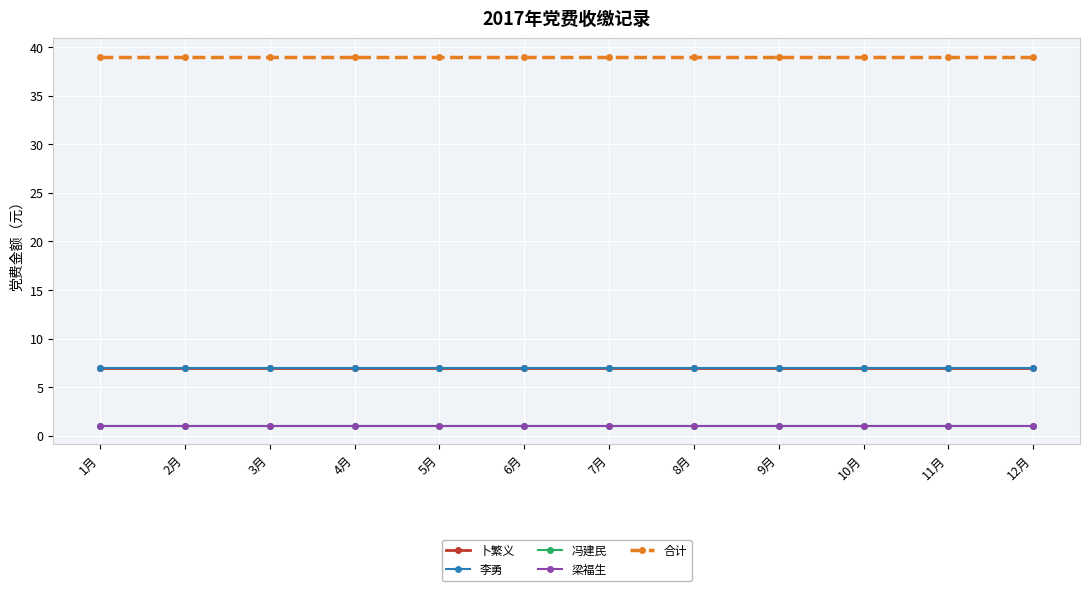

Reading left to right, what are all the values shown in this chart?

卜繁义: 1月=7	2月=7	3月=7	4月=7	5月=7	6月=7	7月=7	8月=7	9月=7	10月=7	11月=7	12月=7
李勇: 1月=7	2月=7	3月=7	4月=7	5月=7	6月=7	7月=7	8月=7	9月=7	10月=7	11月=7	12月=7
冯建民: 1月=1	2月=1	3月=1	4月=1	5月=1	6月=1	7月=1	8月=1	9月=1	10月=1	11月=1	12月=1
梁福生: 1月=1	2月=1	3月=1	4月=1	5月=1	6月=1	7月=1	8月=1	9月=1	10月=1	11月=1	12月=1
合计: 1月=39	2月=39	3月=39	4月=39	5月=39	6月=39	7月=39	8月=39	9月=39	10月=39	11月=39	12月=39